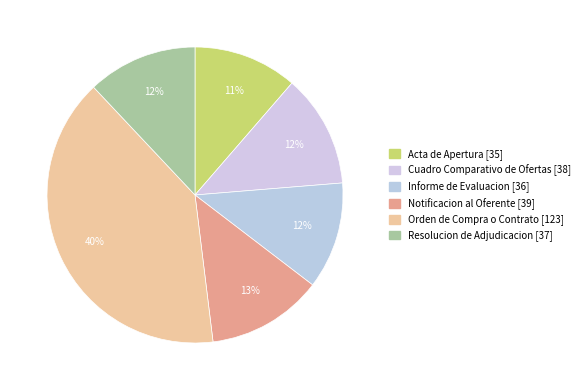

Rank the categories by value from highest to lowest.

Orden de Compra o Contrato, Notificacion al Oferente, Cuadro Comparativo de Ofertas, Resolucion de Adjudicacion, Informe de Evaluacion, Acta de Apertura